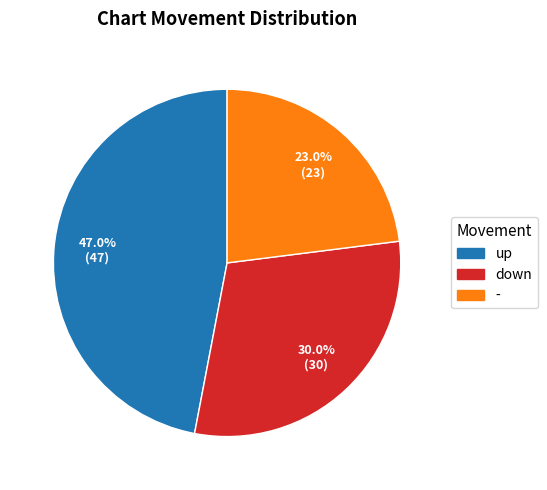

To the nearest percent, what is the difference between the - and down slice percentages?

7%